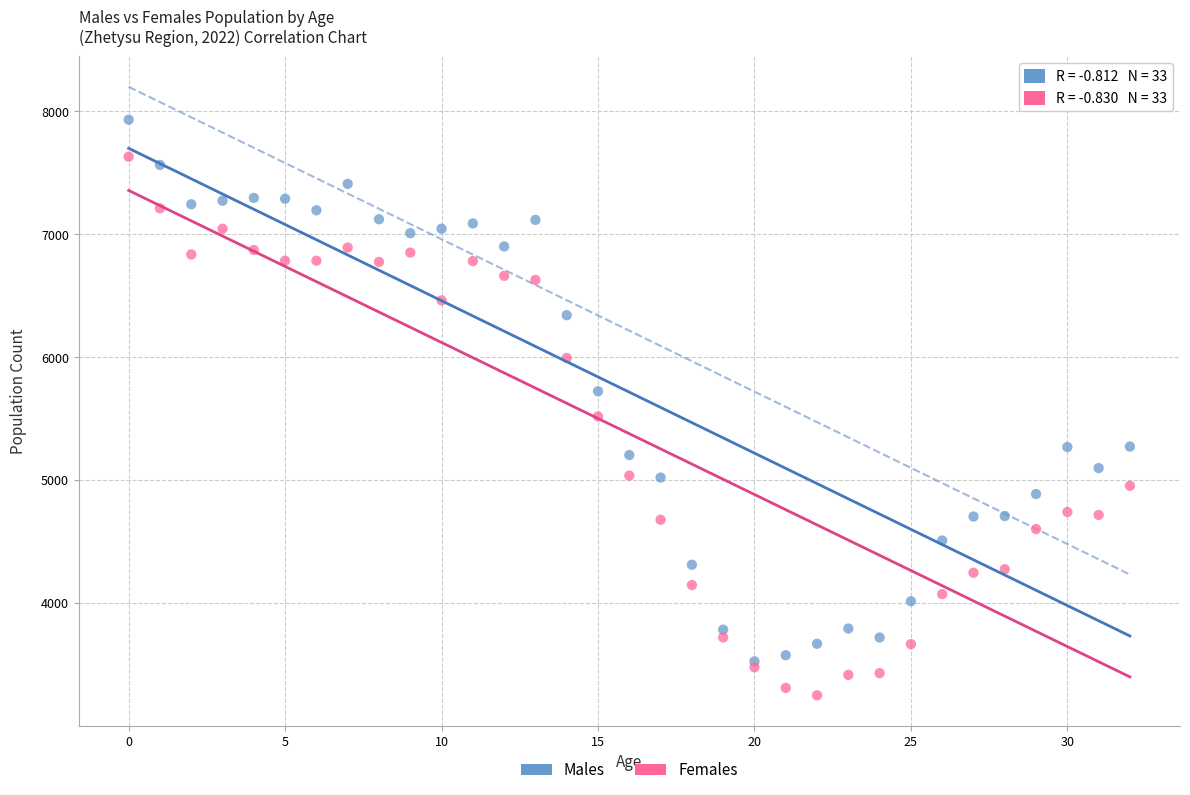

In the Females series, what Y value is closest to 5440?

5518